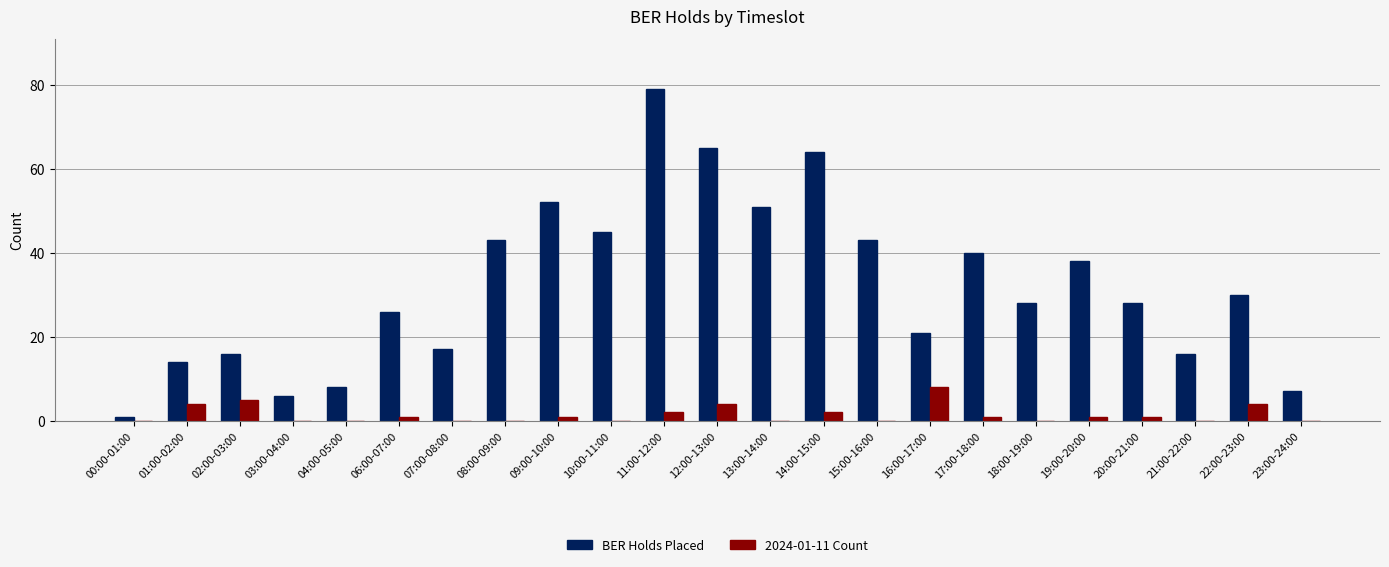

True or false: 2024-01-11 Count has a value of 1 at 17:00-18:00.

True